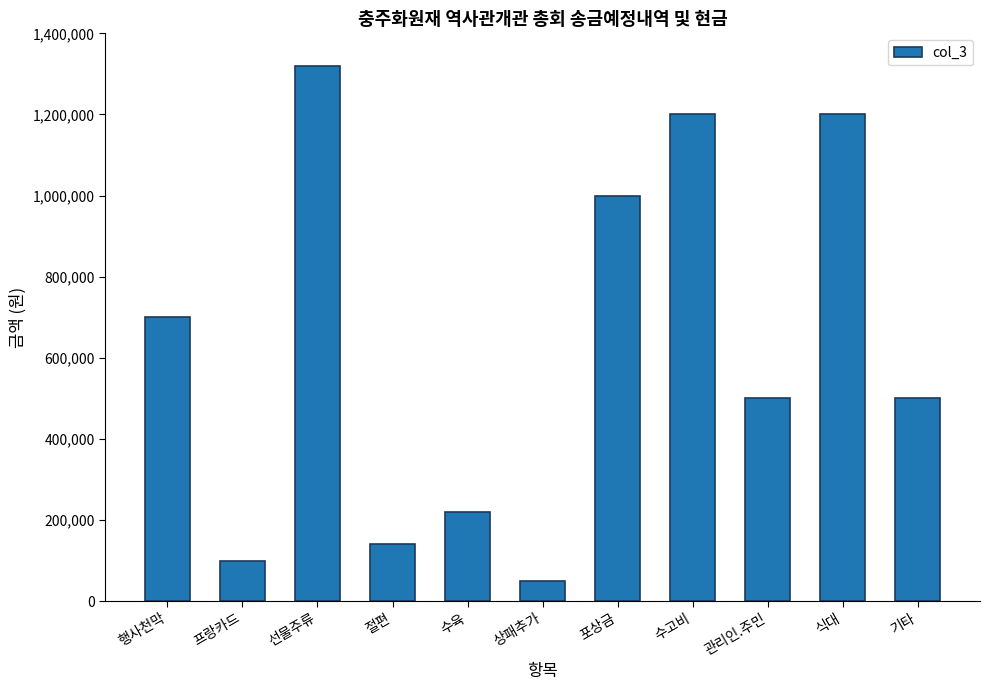

What is the average value?

629982